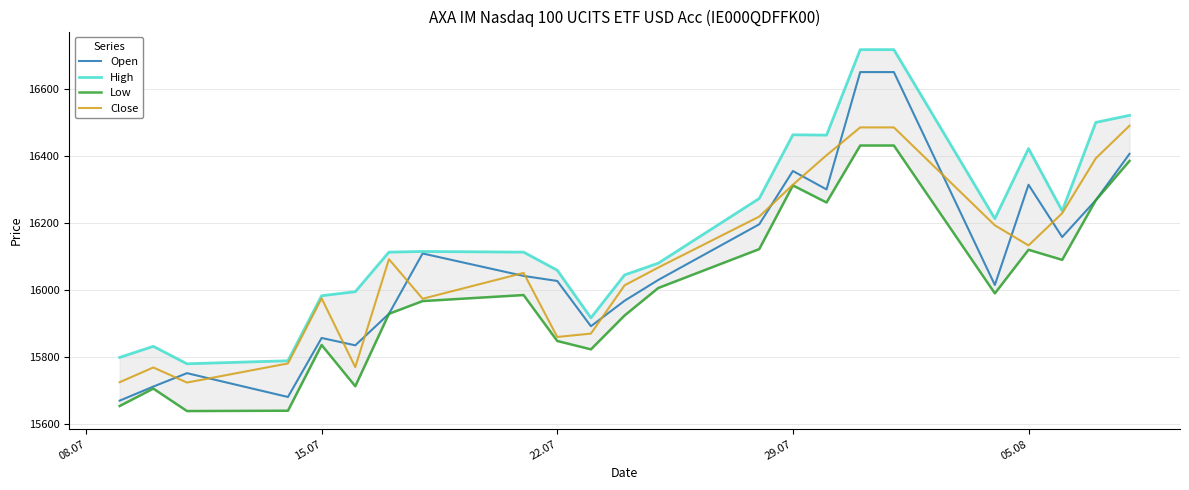

The value of Close at 17 is 5772. True or false?

False